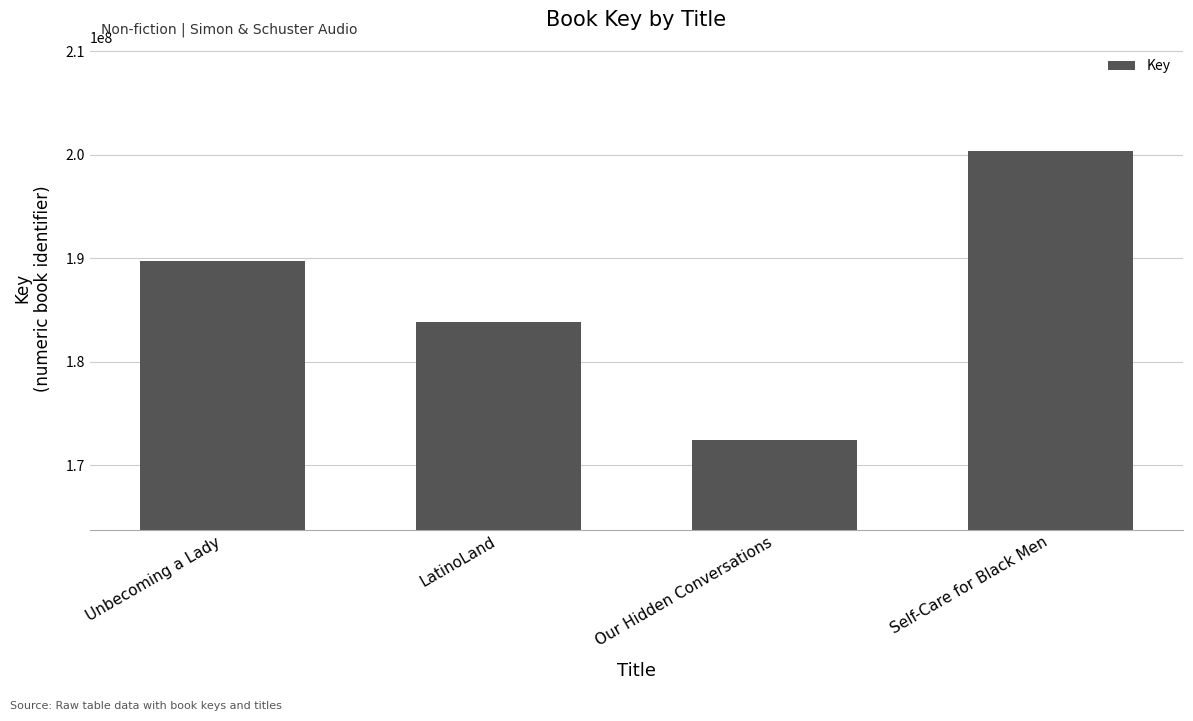

What is the sum of all values?

746380052